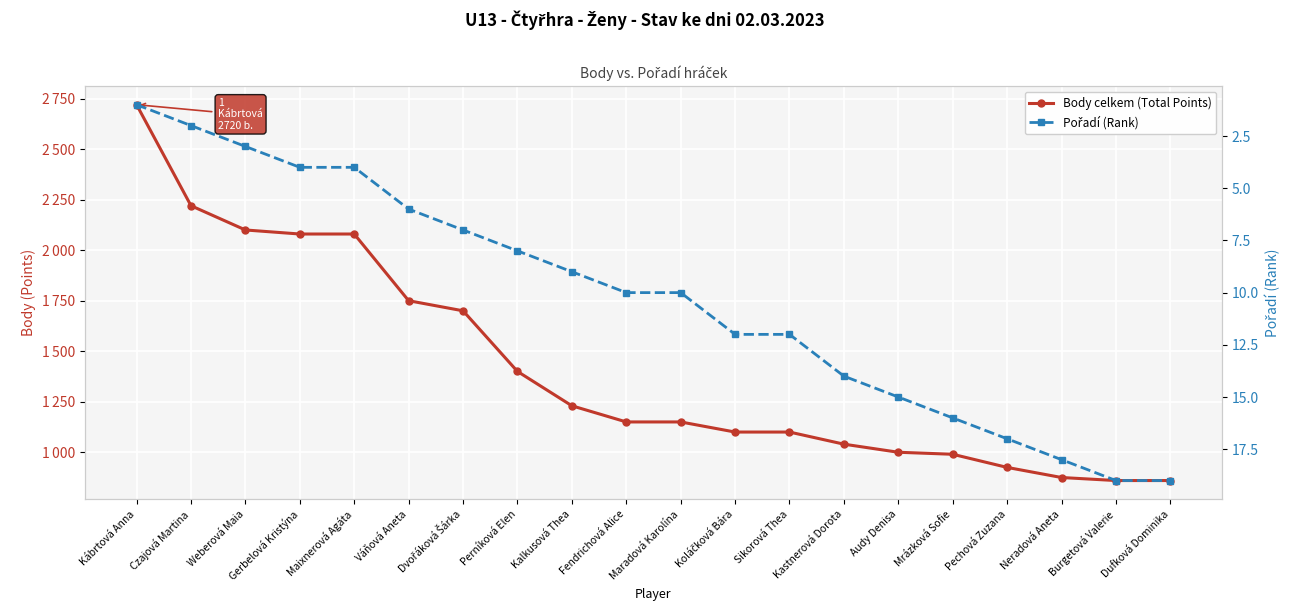

True or false: Pořadí (Rank) and Body celkem (Total Points) intersect in this chart.

False